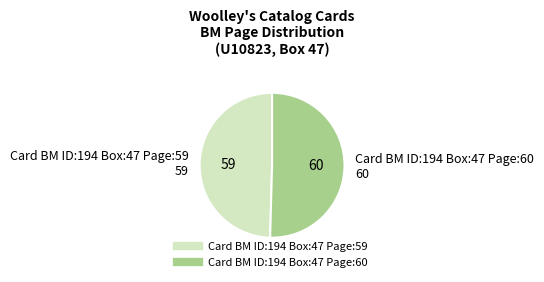

Combined, do Card BM ID:194 Box:47 Page:59 and Card BM ID:194 Box:47 Page:60 account for over 50%?

Yes